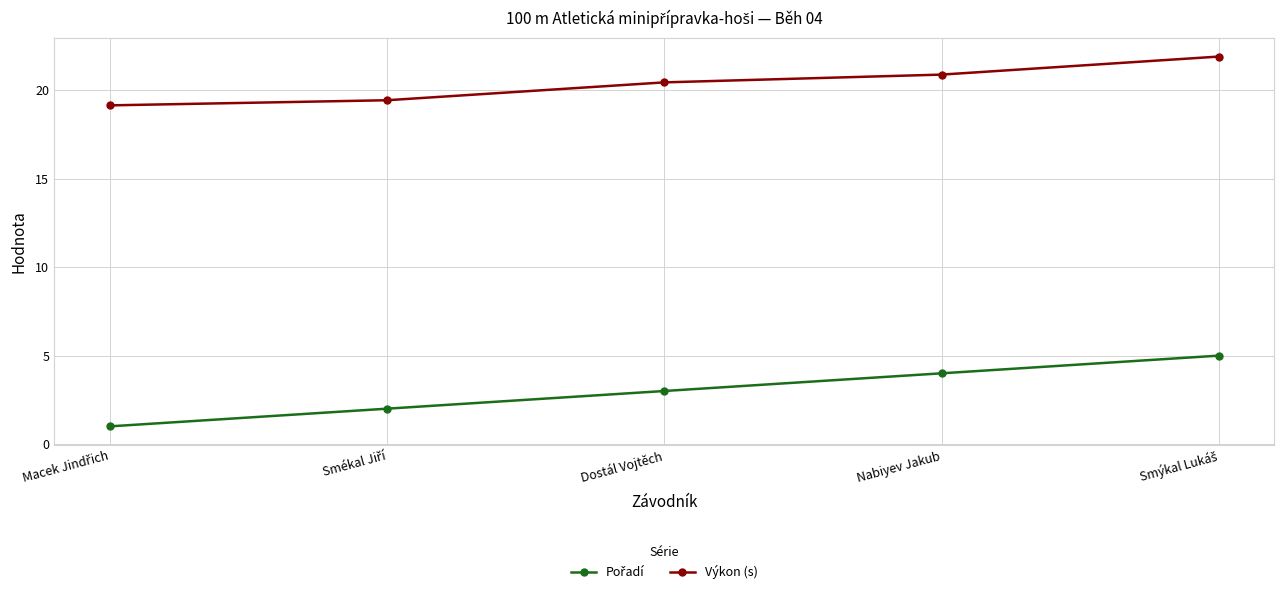

What is the spread (max minus min) of values at Nabiyev Jakub?

16.9